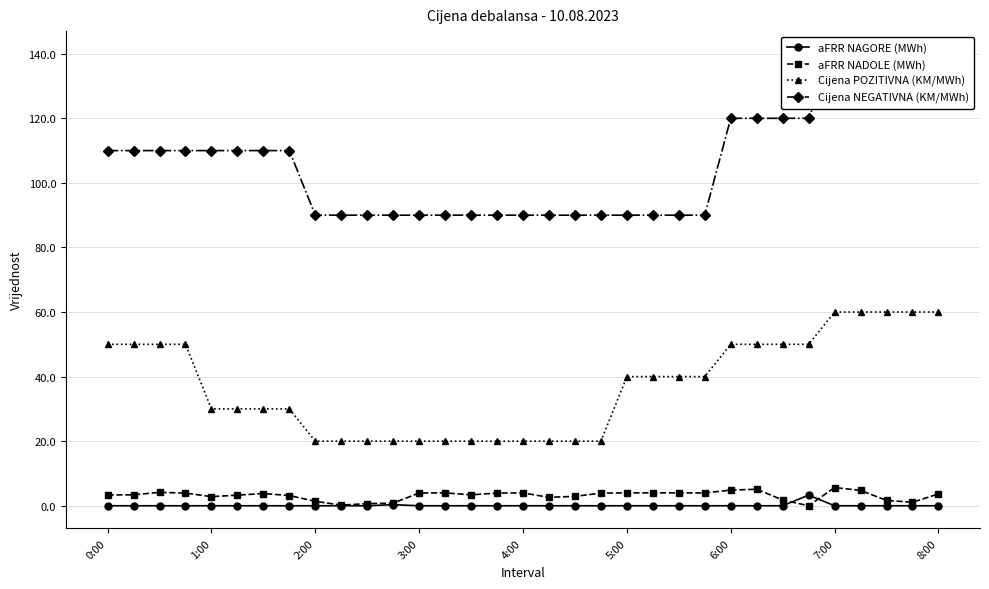

Reading left to right, transcribe all the data shown in this chart.

aFRR NAGORE (MWh): 0.0	0.0	0.0	0.0	0.0	0.0	0.0	0.0	0.0	0.0	0.0	0.3	0.0	0.0	0.0	0.0	0.0	0.0	0.0	0.0	0.0	0.0	0.0	0.0	0.0	0.0	0.0	3.3	0.0	0.0	0.0	0.0	0.0
aFRR NADOLE (MWh): 3.3	3.4	4.2	3.9	2.8	3.3	3.8	3.2	1.4	0.2	0.7	0.8	4.0	4.0	3.4	4.0	4.0	2.6	2.9	3.9	4.0	4.0	4.0	4.0	4.9	5.1	1.8	0.0	5.6	4.8	1.7	1.1	3.7
Cijena POZITIVNA (KM/MWh): 50.0	50.0	50.0	50.0	30.0	30.0	30.0	30.0	20.0	20.0	20.0	20.0	20.0	20.0	20.0	20.0	20.0	20.0	20.0	20.0	40.0	40.0	40.0	40.0	50.0	50.0	50.0	50.0	60.0	60.0	60.0	60.0	60.0
Cijena NEGATIVNA (KM/MWh): 110.0	110.0	110.0	110.0	110.0	110.0	110.0	110.0	90.0	90.0	90.0	90.0	90.0	90.0	90.0	90.0	90.0	90.0	90.0	90.0	90.0	90.0	90.0	90.0	120.0	120.0	120.0	120.0	140.0	140.0	140.0	140.0	140.0